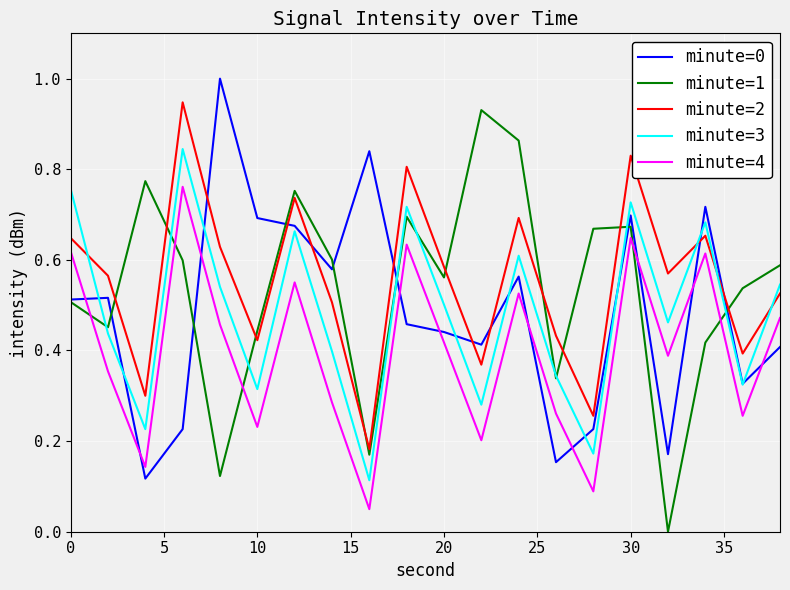

Which series has the widest spread of values?

minute=1